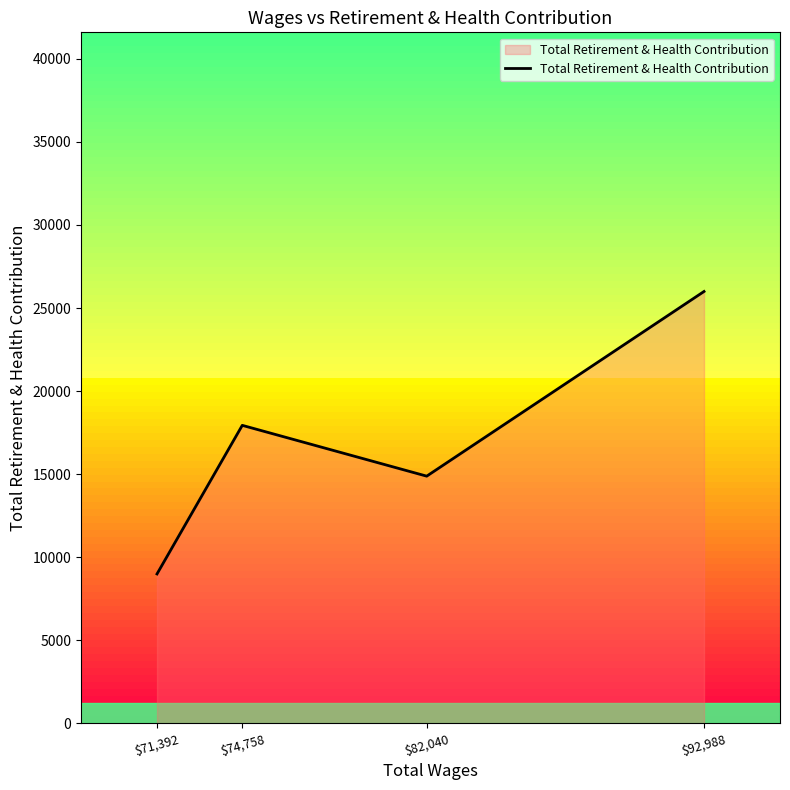

What is the lowest value of the Total Retirement & Health Contribution series?

8996